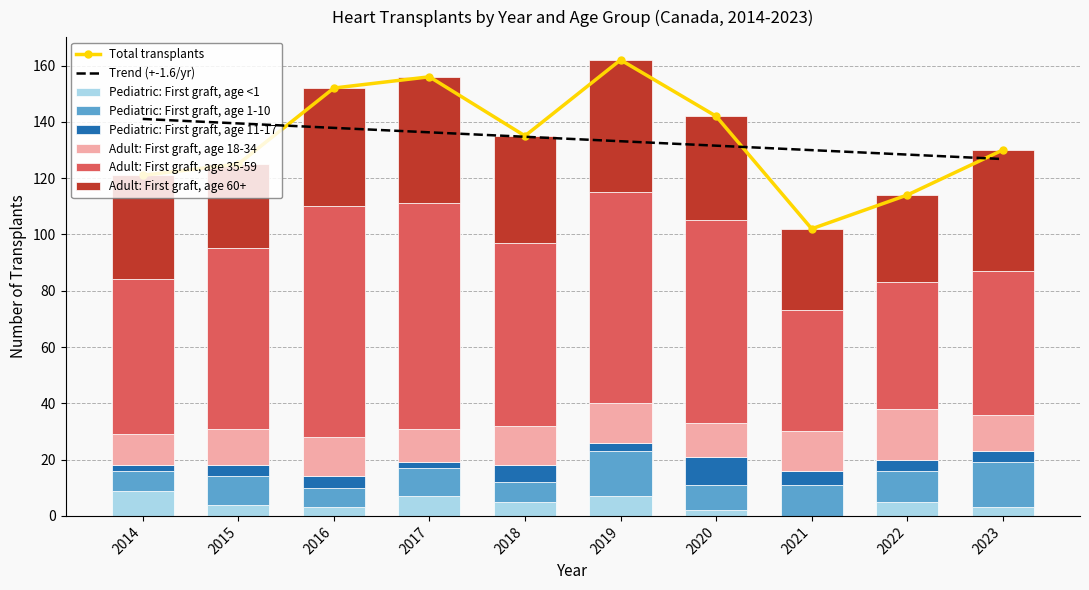

Which has a higher value, 2020 or 2021?

2020